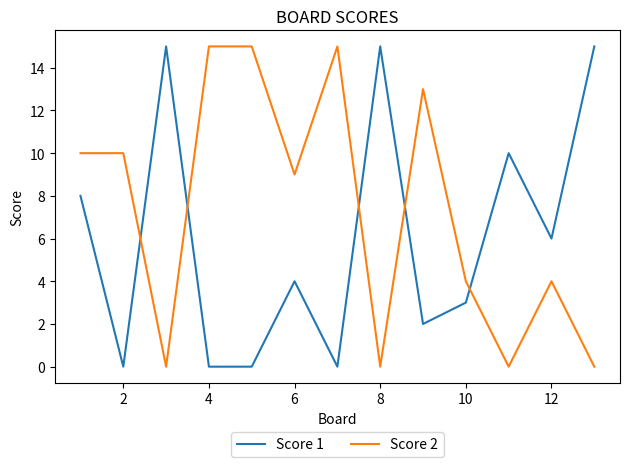

List the series in order of their overall mean, highest first.

Score 2, Score 1